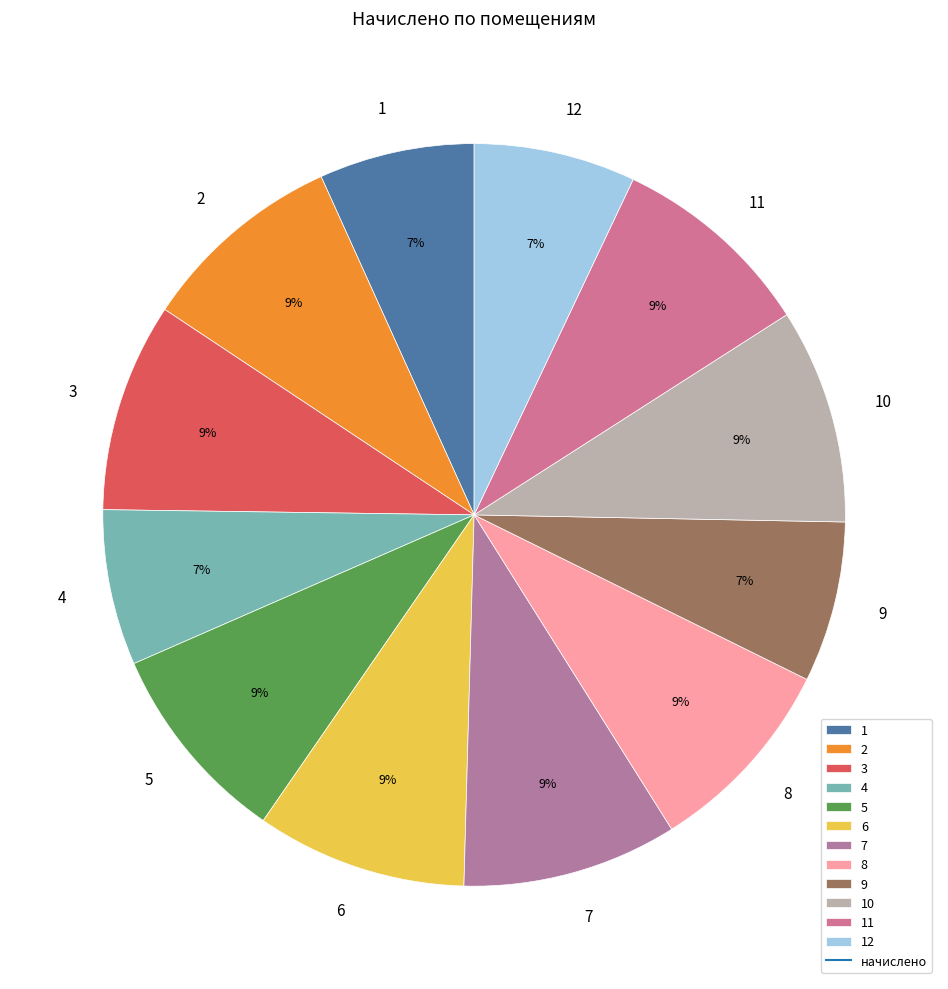

Combined, do 2 and 3 account for over 50%?

No